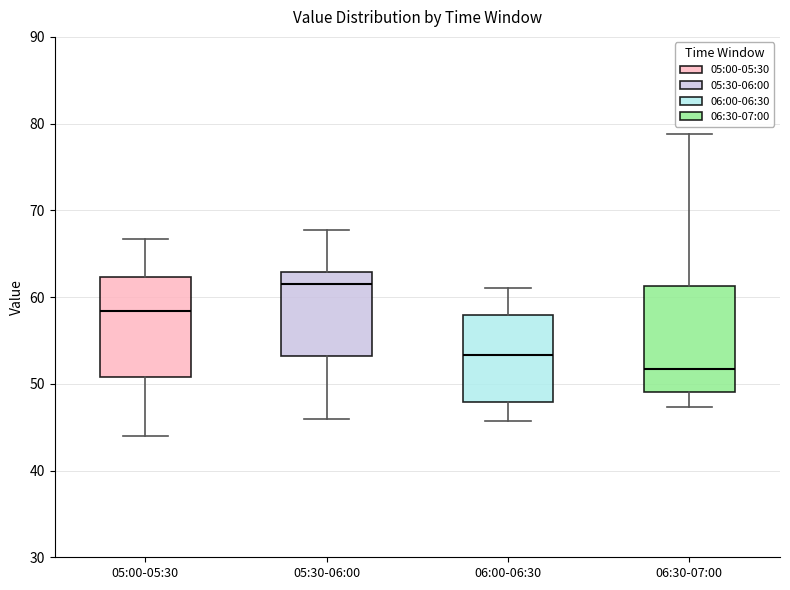

Where does the lower whisker of the box for 06:00-06:30 end on the y-axis? The values are not printed on the chart, so give them approximately, as read against the axis.

46